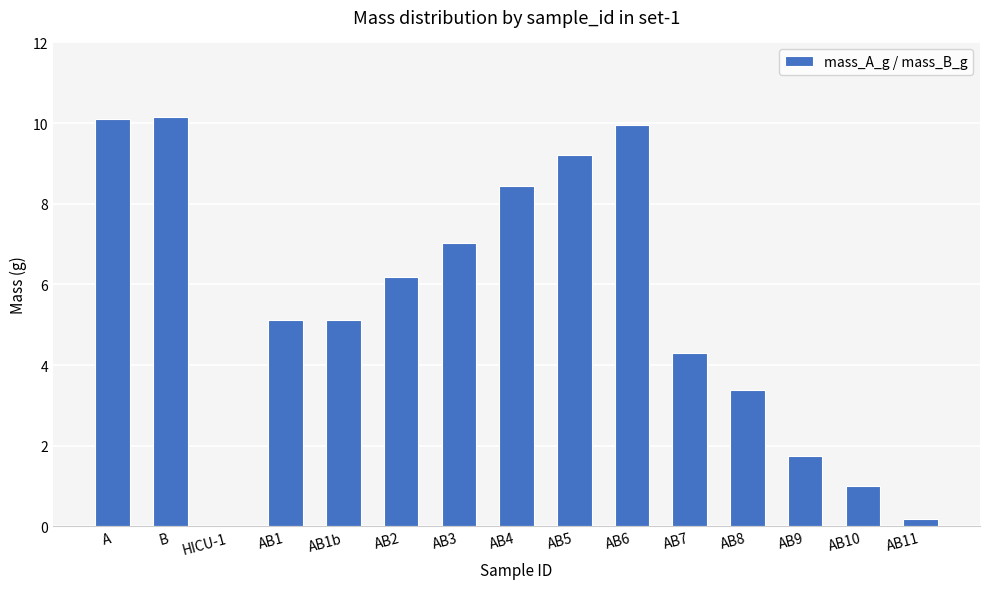

The chart shows a value of 7.0 at AB3. True or false?

True